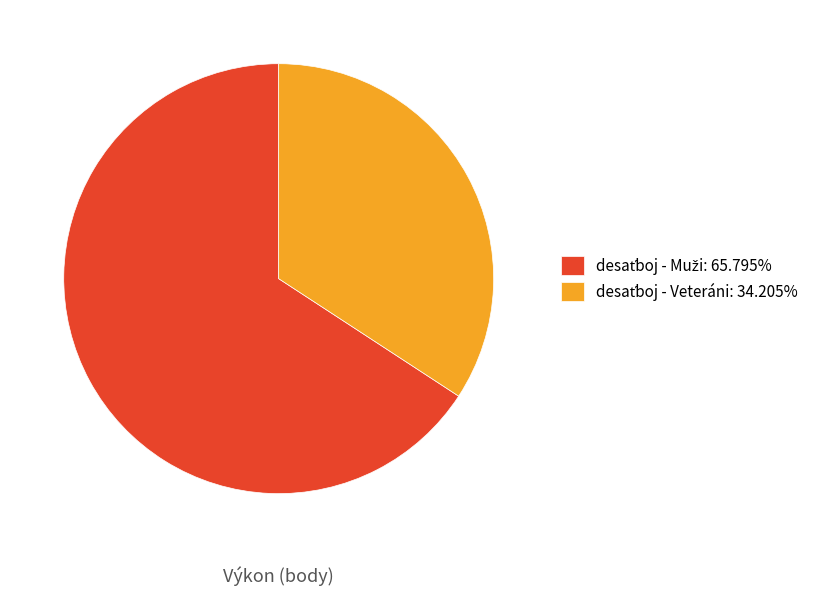

Does any single category account for the majority?

Yes